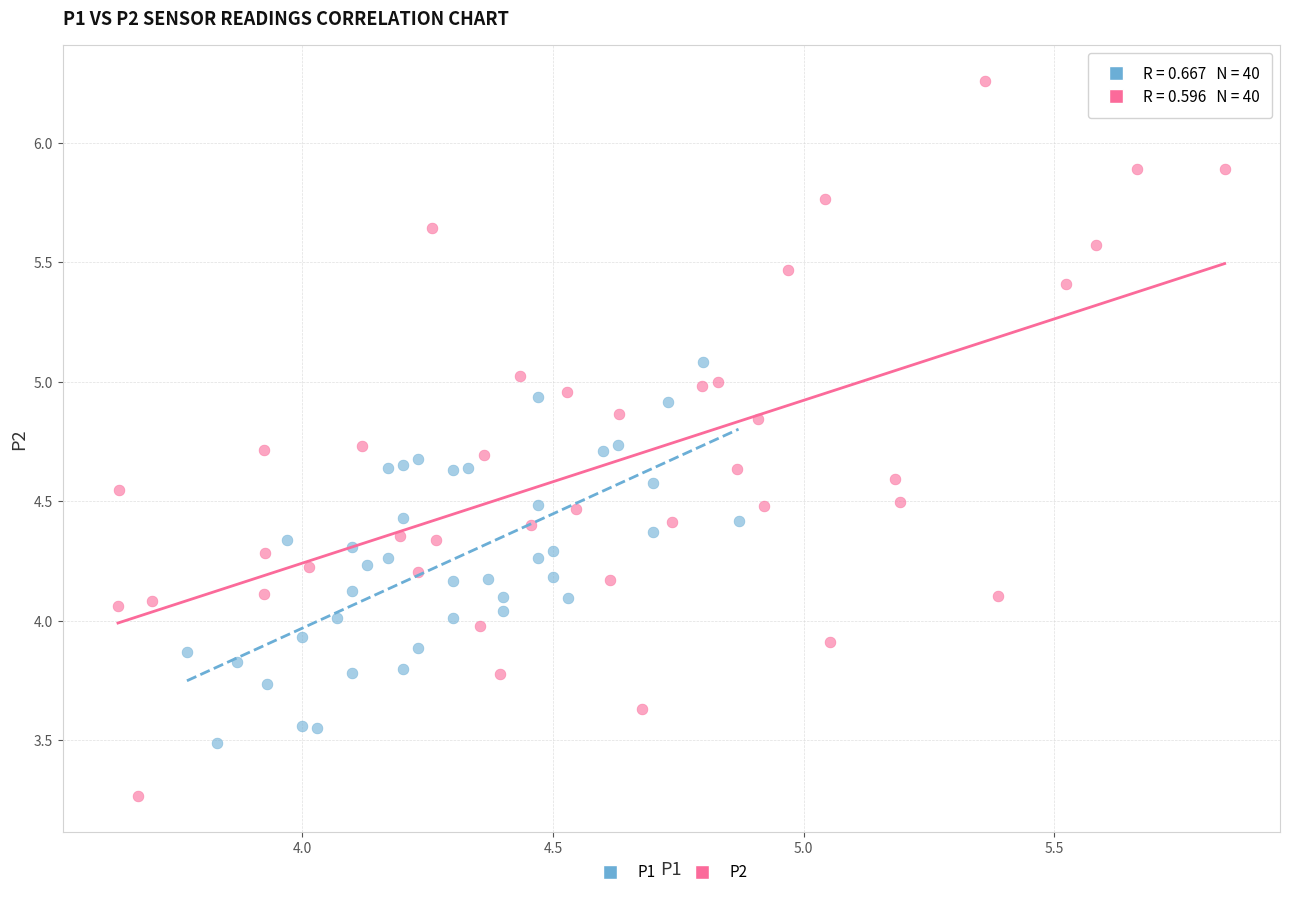

Which series reaches the maximum Y coordinate?

P2